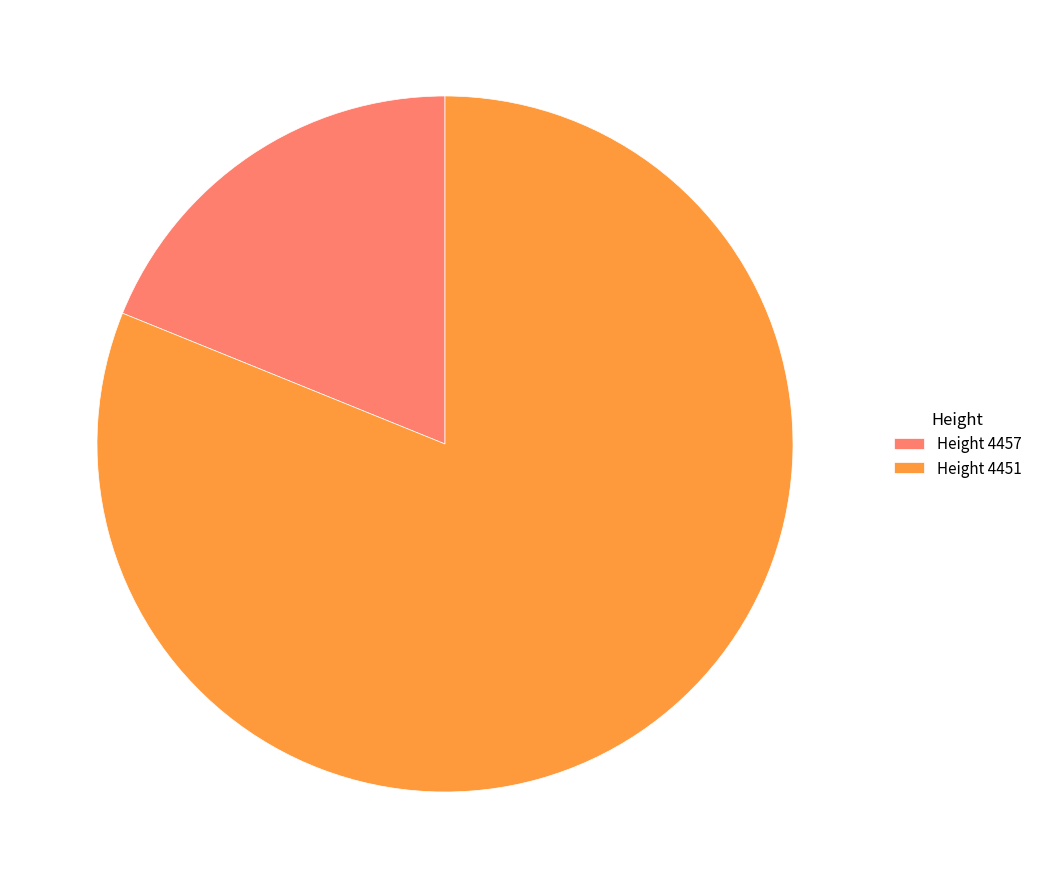

How many slices are in this pie chart?

2